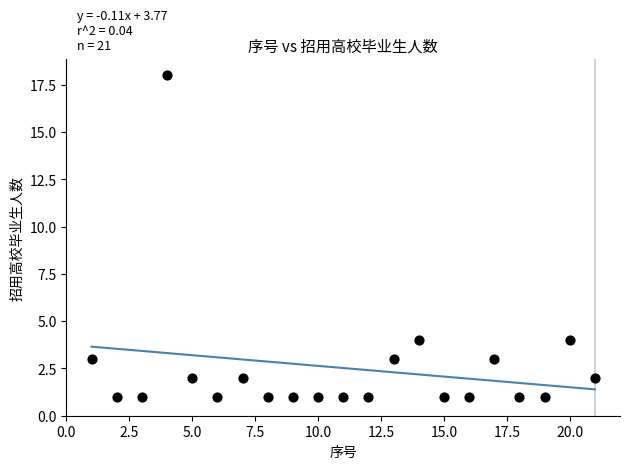

What is the range of X values (max minus min)?

20